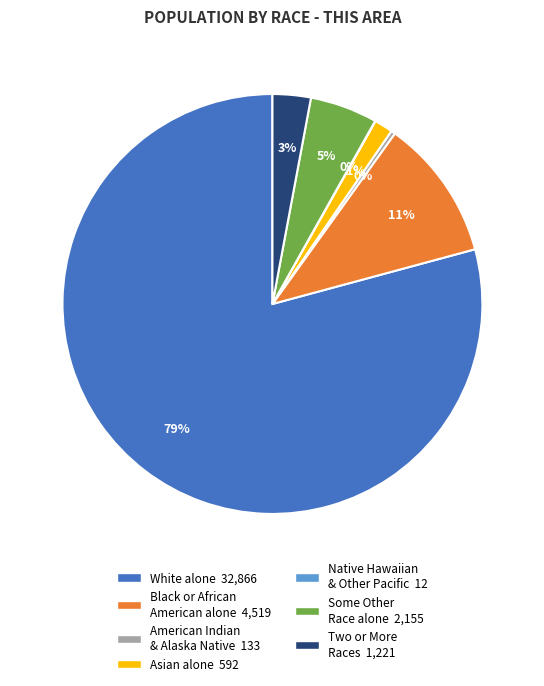

To the nearest percent, what is the average slice percentage?

14%